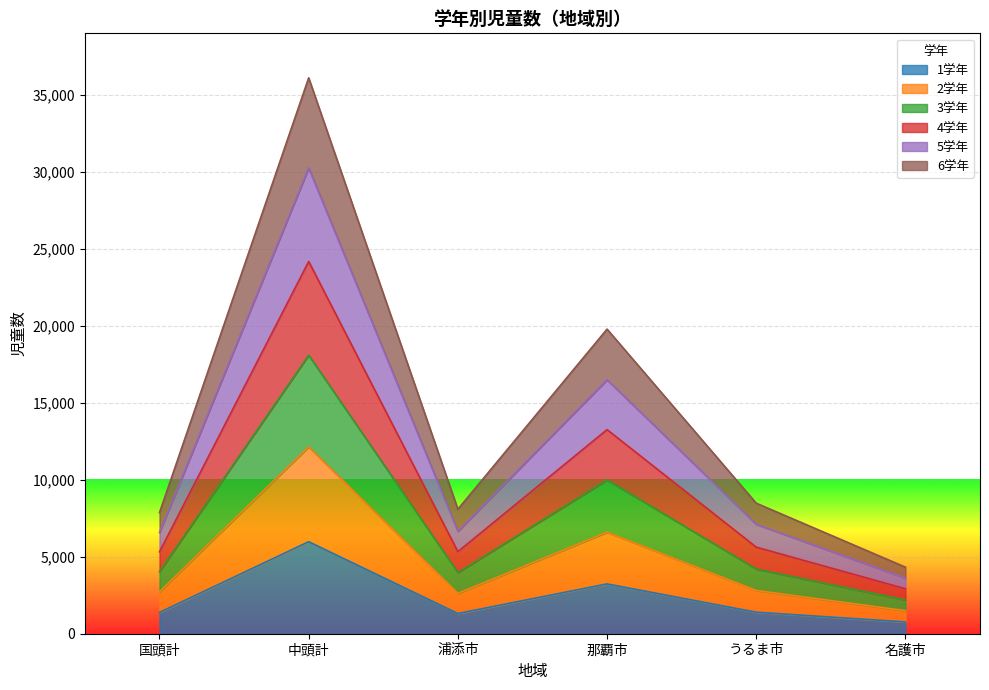

Which category has the highest value in the 1学年 series?

中頭計